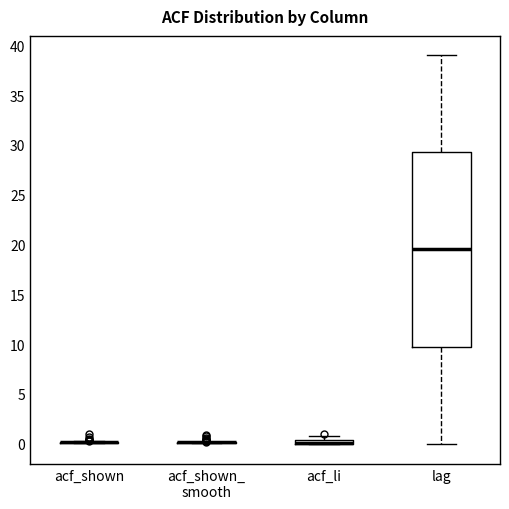

Which box is the tallest, from its lower edge to its upper edge?

lag